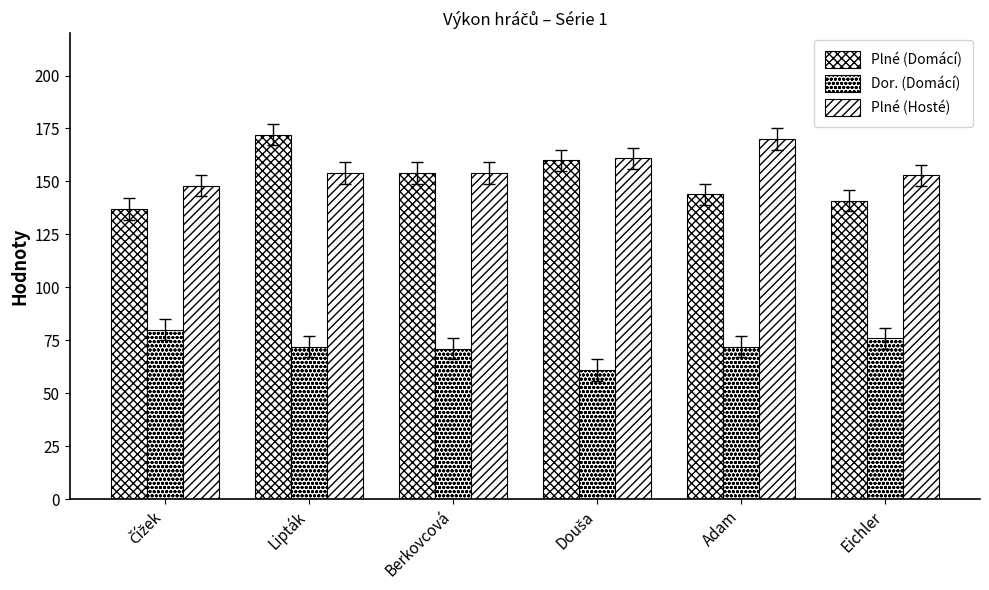

What is the value of the Plné (Hosté) bar at the 3rd from the left?

154